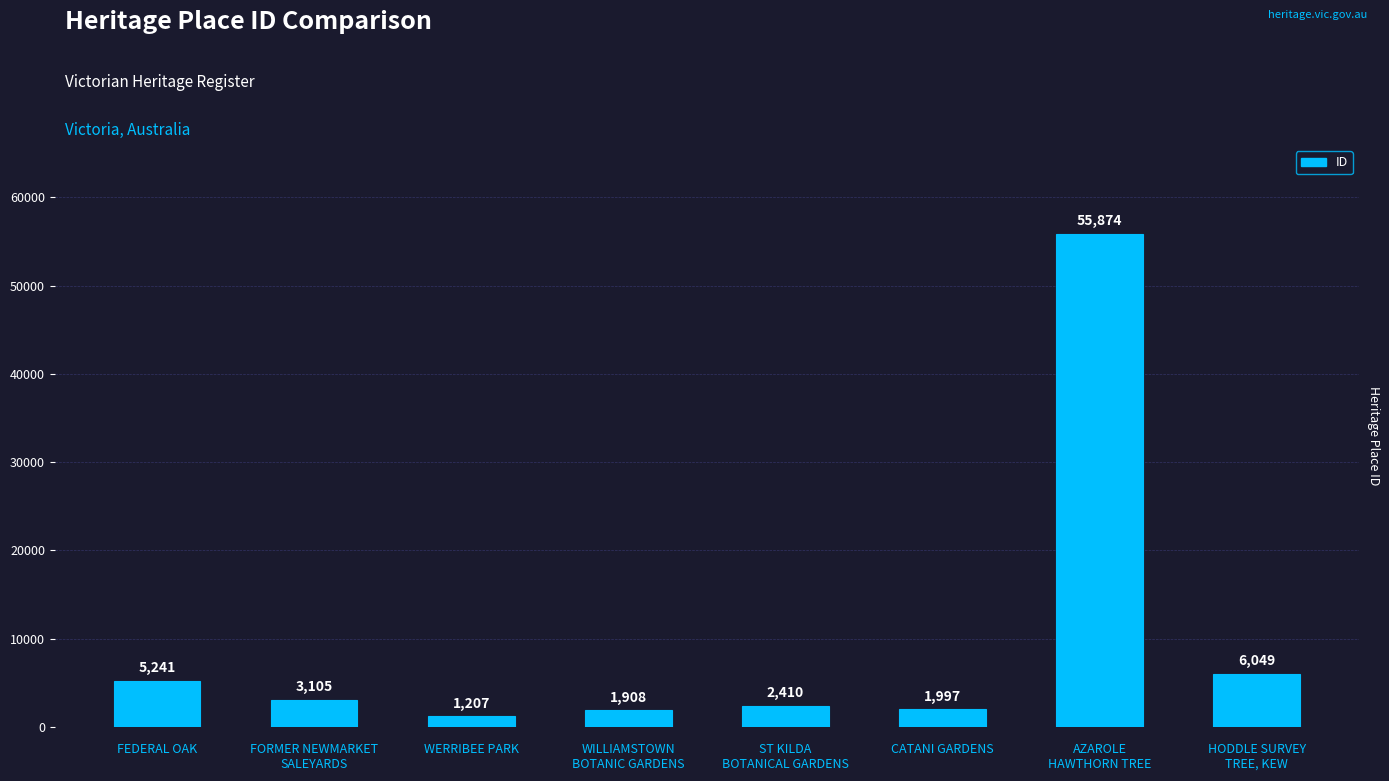

Which has a higher value, HODDLE SURVEY
TREE, KEW or WILLIAMSTOWN
BOTANIC GARDENS?

HODDLE SURVEY
TREE, KEW